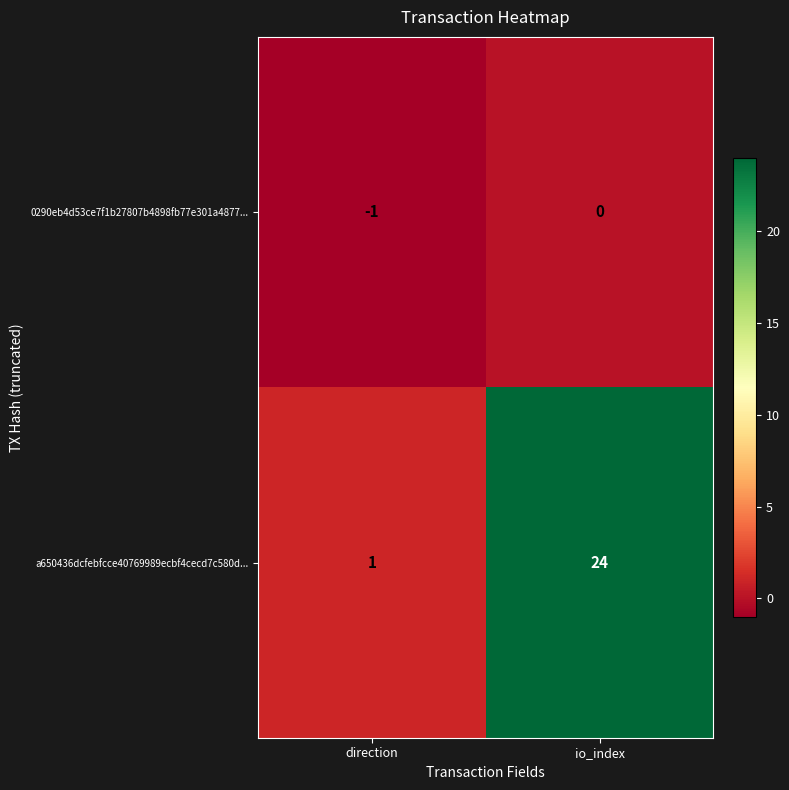

Read the a650436dcfebfcce40769989ecbf4cecd7c580d... value at io_index.

24